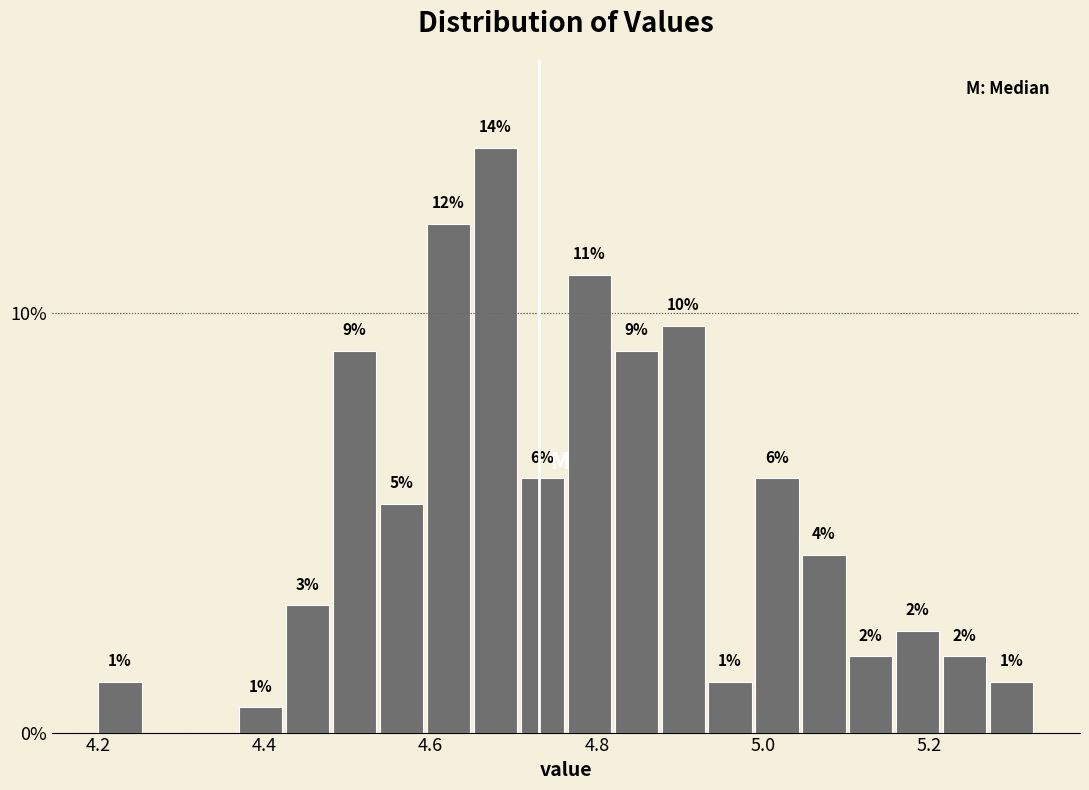

Read against the x-axis, roughly where is the centre of the tallest bar?

4.68